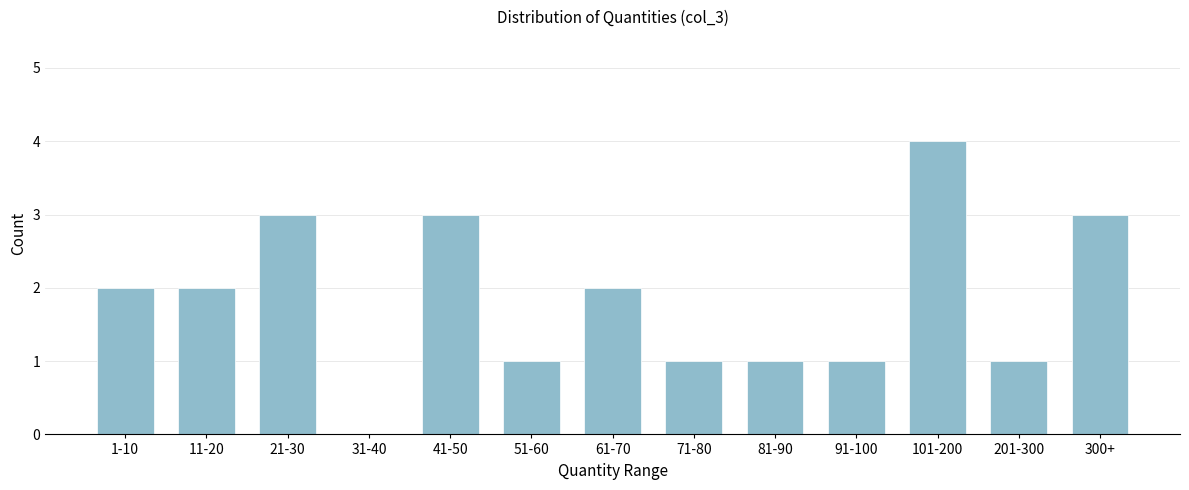

Reading left to right, list all the values displayed in this chart.

1-10=2	11-20=2	21-30=3	31-40=0	41-50=3	51-60=1	61-70=2	71-80=1	81-90=1	91-100=1	101-200=4	201-300=1	300+=3